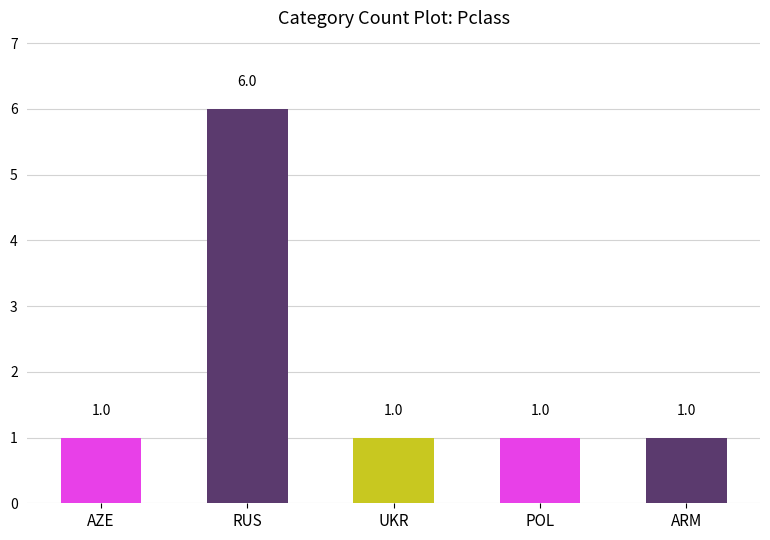

Which label corresponds to the largest value in the chart?

RUS